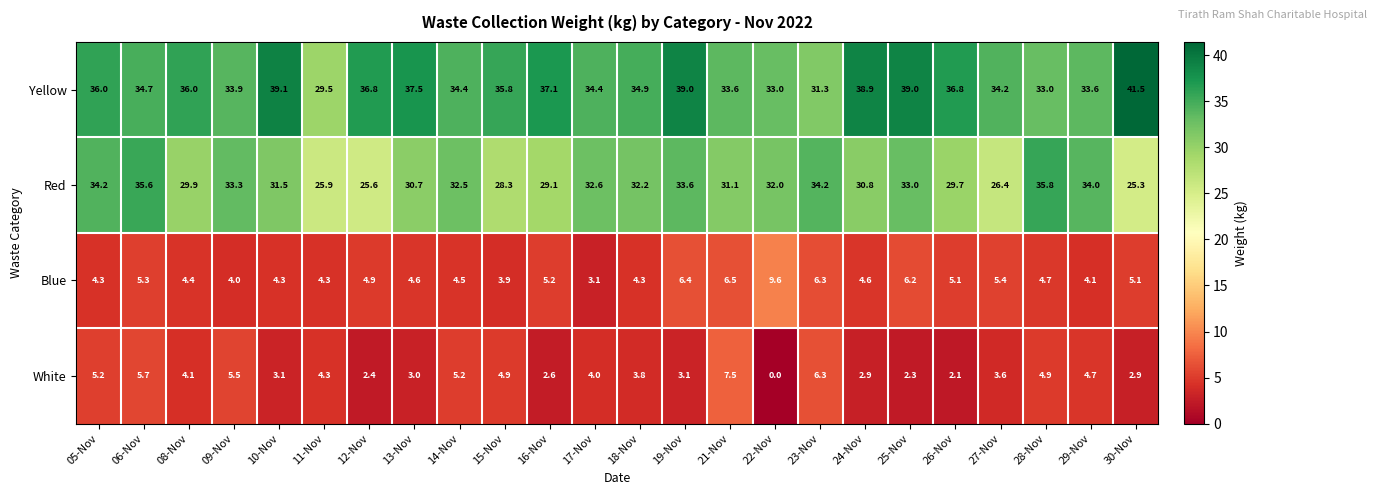

What is the sum of the Yellow values at 05-Nov and 26-Nov?

72.8